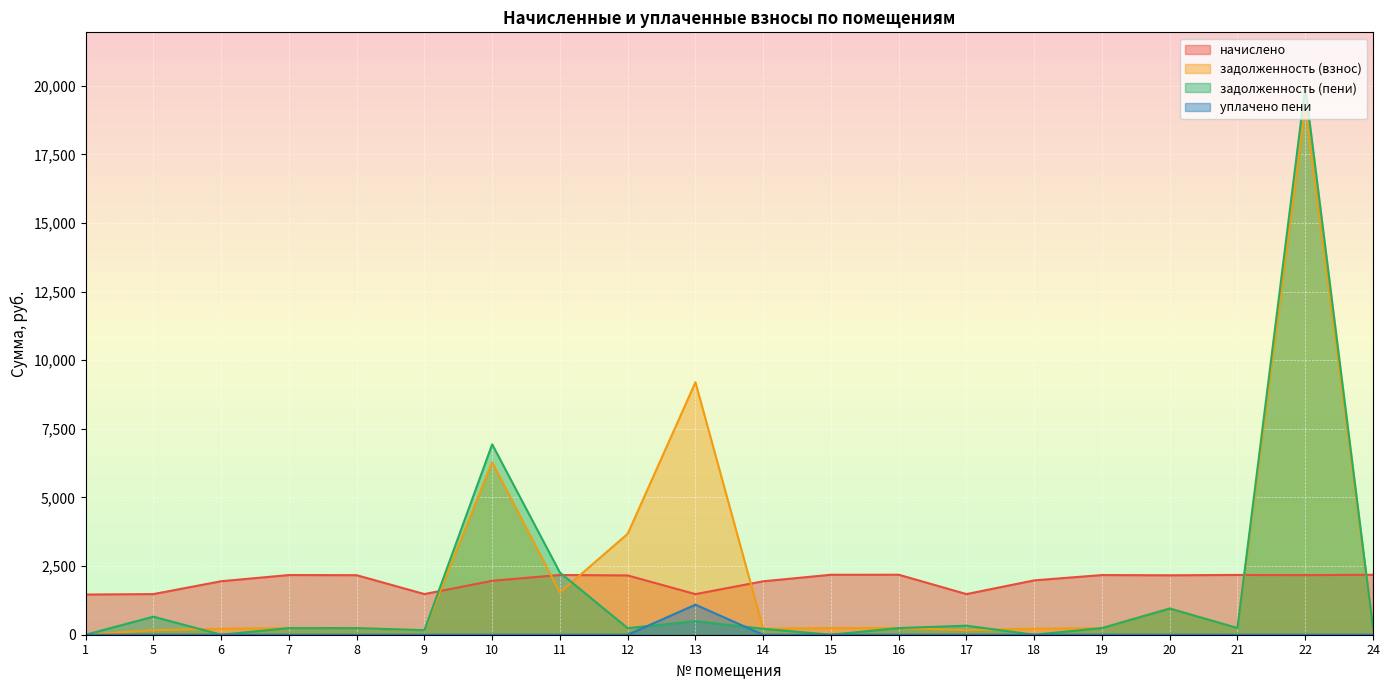

List the labels in order of задолженность (взнос) value, smallest first.

1, 5, 17, 9, 14, 6, 18, 8, 19, 7, 21, 24, 15, 16, 20, 11, 12, 10, 13, 22